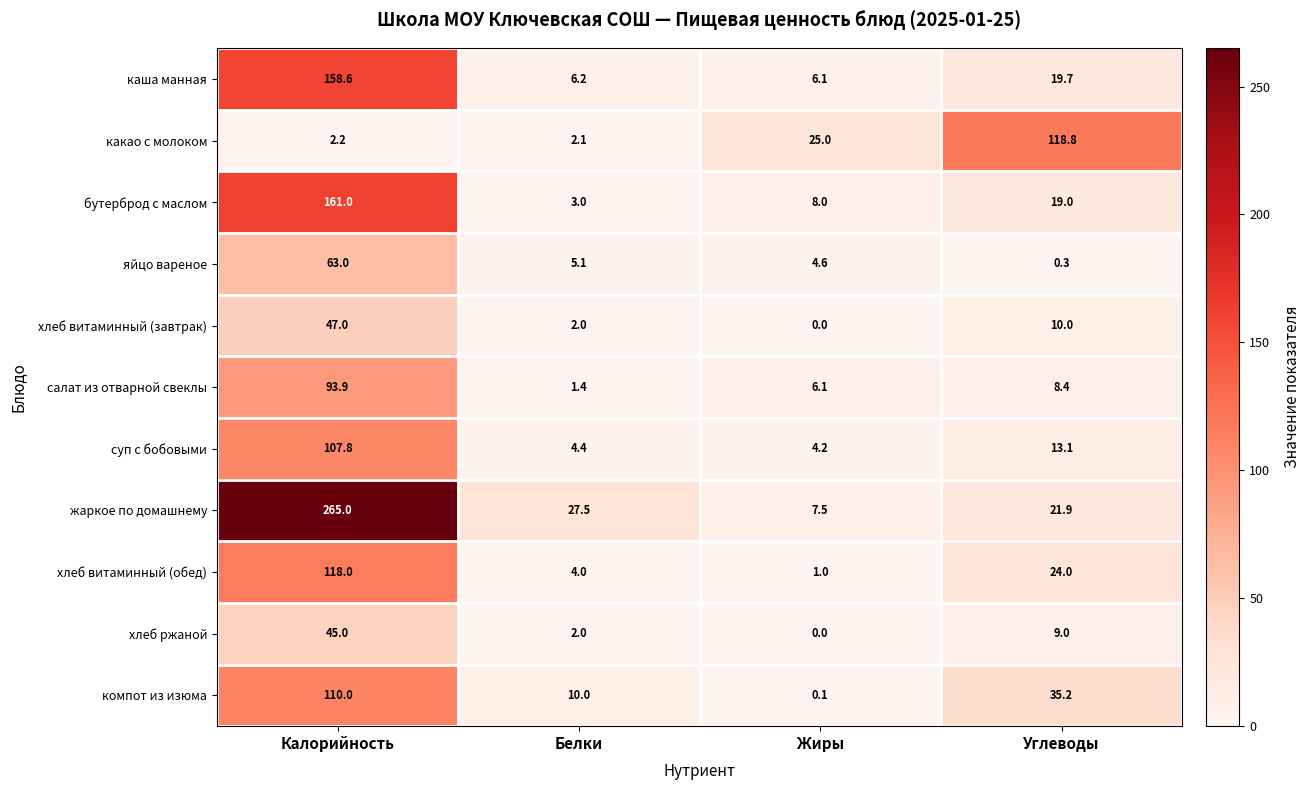

At which category is the sum across all series the highest?

Калорийность